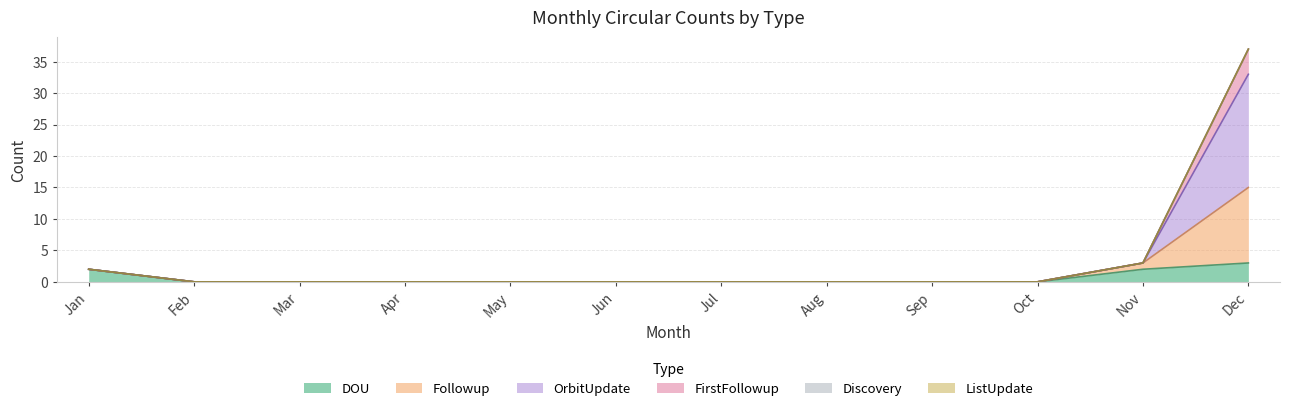

Does the chart display data point markers on the line(s)?

No